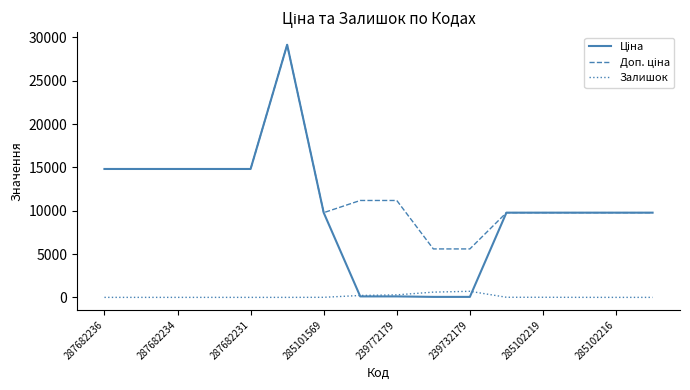

Rank the series by their maximum value, from lowest to highest.

Залишок, Ціна, Доп. ціна